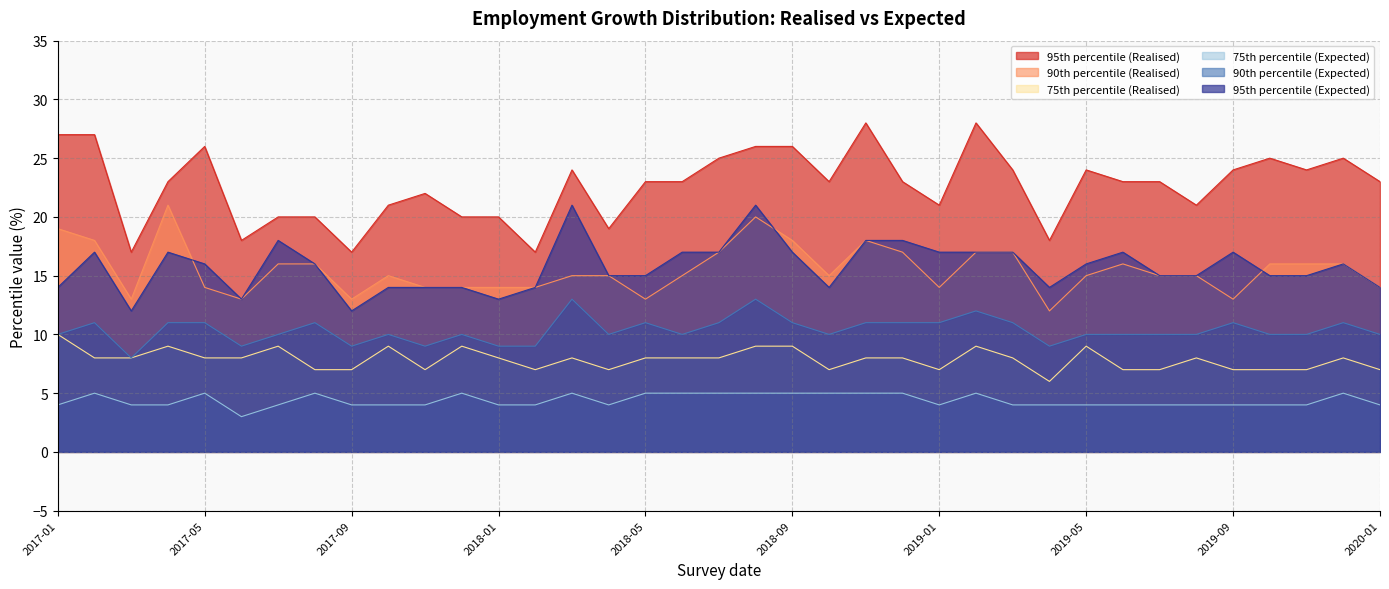

In 75th percentile (Expected), how many points are higher than both neighbors (excluding endpoints)?

7